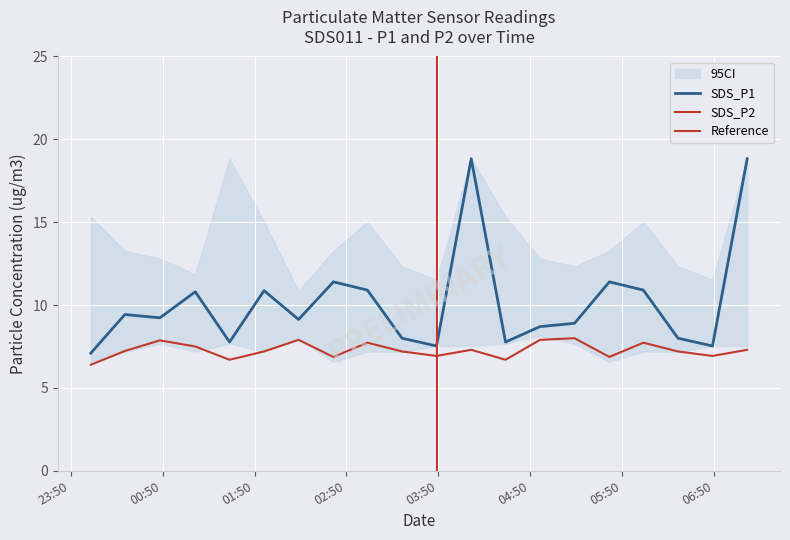

What is the maximum value for SDS_P1?

18.8